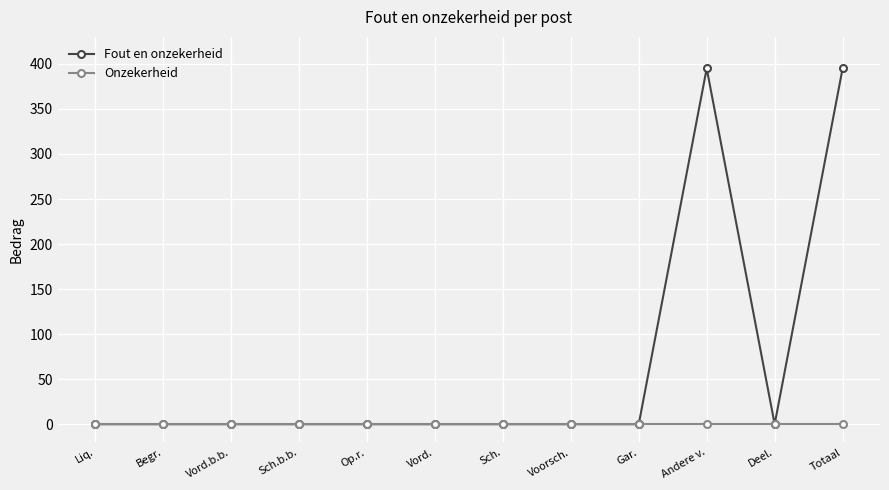

Does the chart display data point markers on the line(s)?

Yes